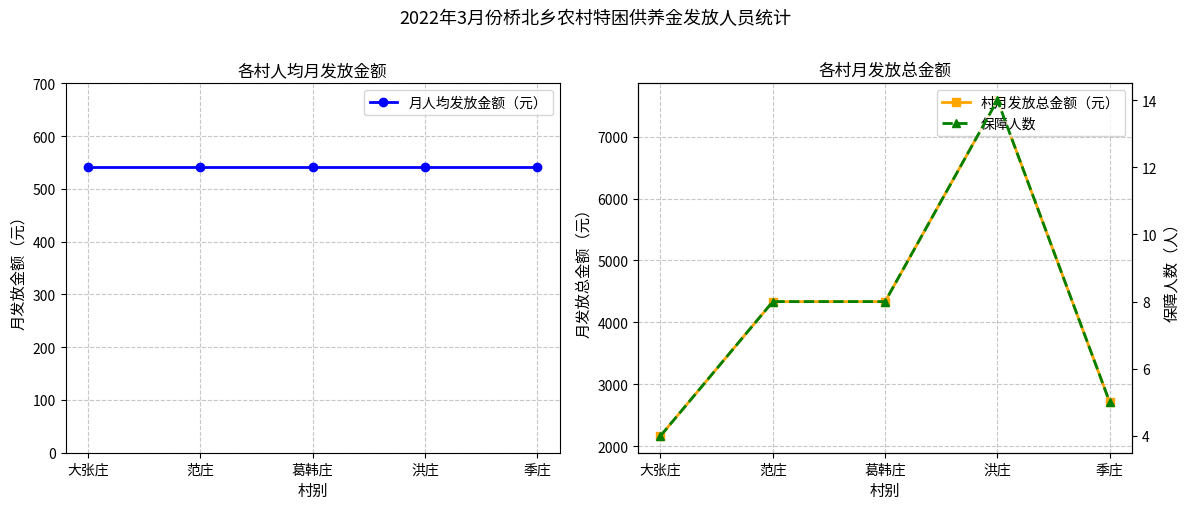

What is the value of the 村月发放总金额（元） point at the 1st from the left?

2168